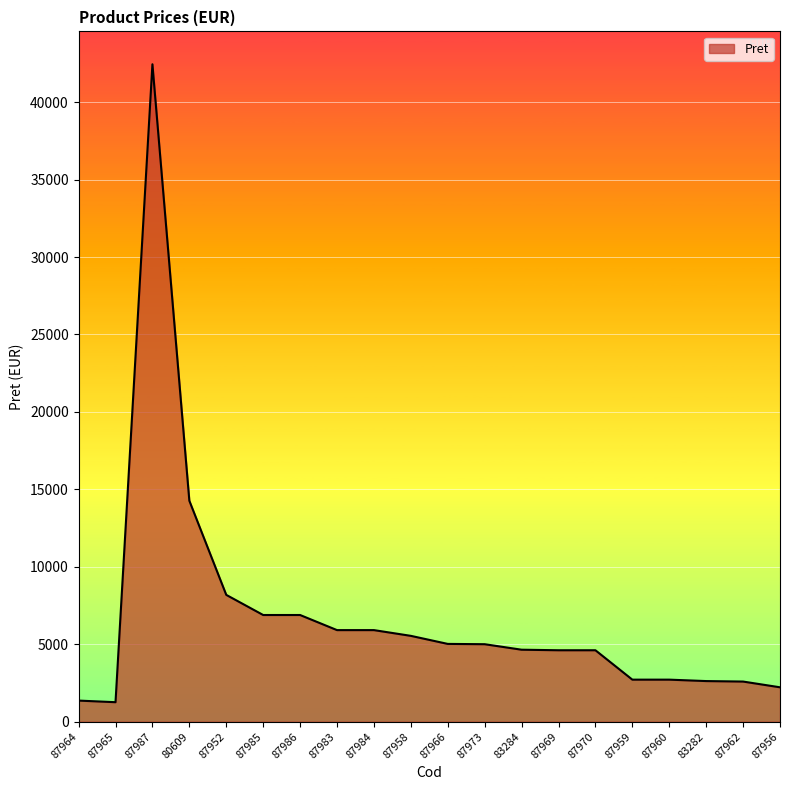

Between 87962 and 87969, which is larger?

87969